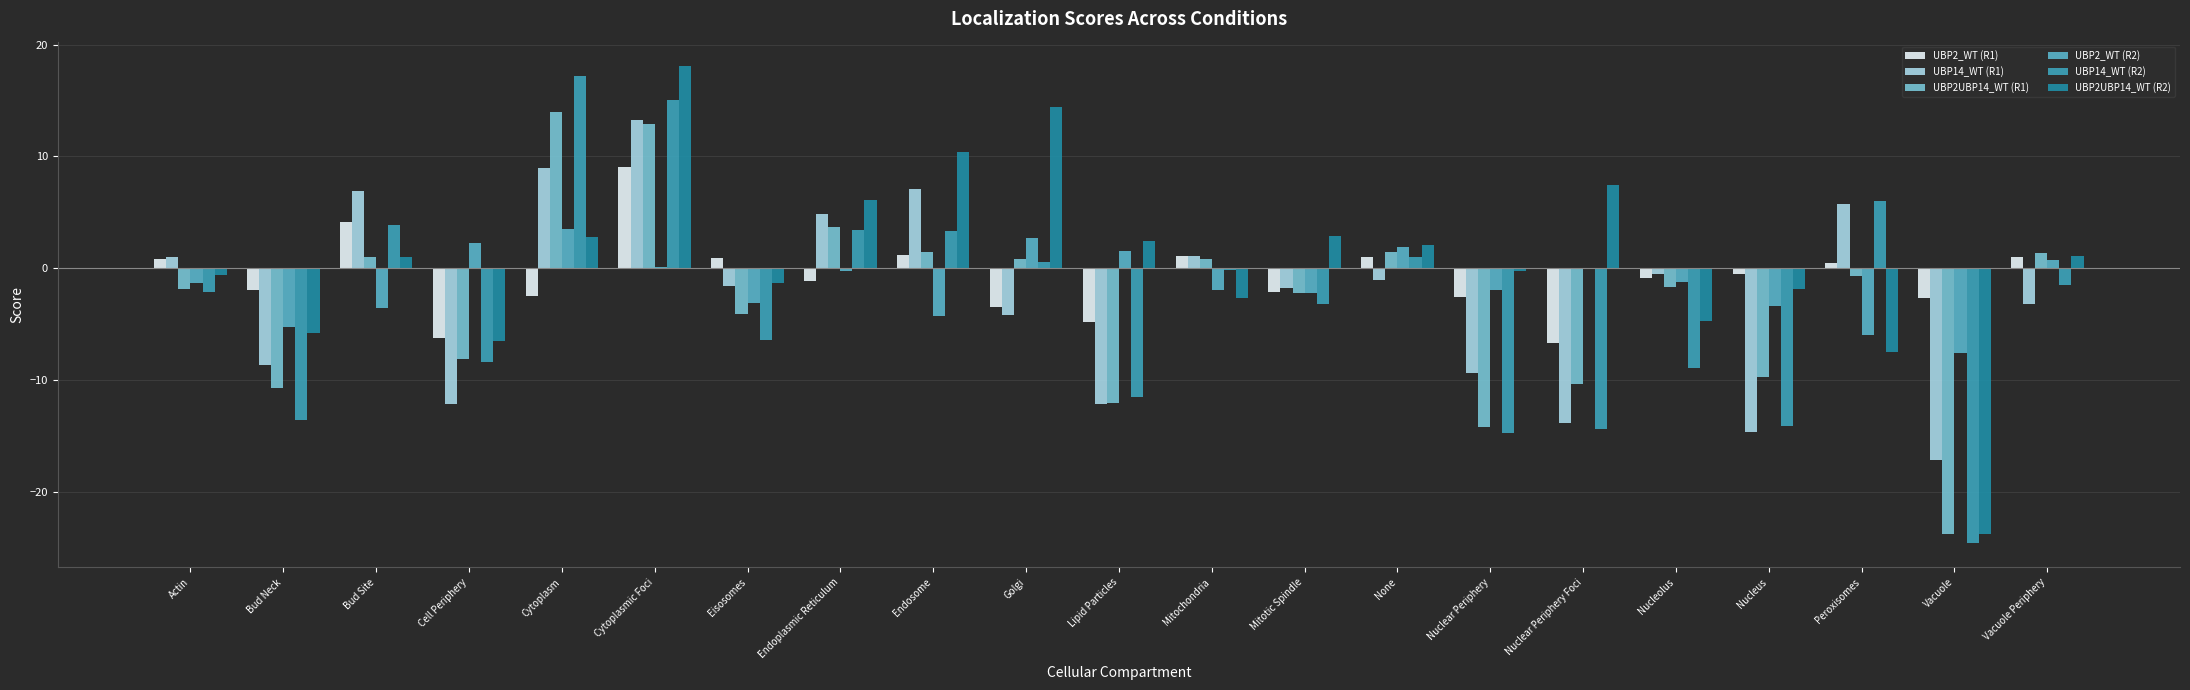

The UBP2UBP14_WT (R2) series shows -6.9 at Nucleolus. True or false?

False